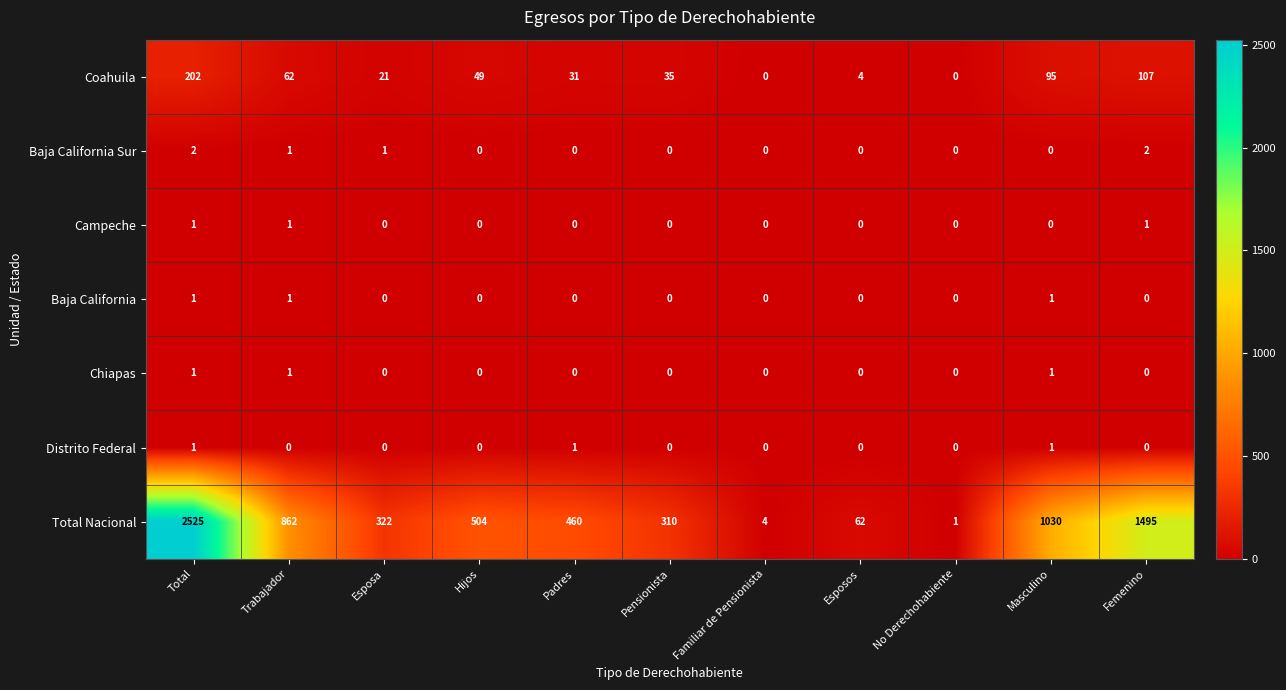

At which category does the chart reach its peak across all series?

Total